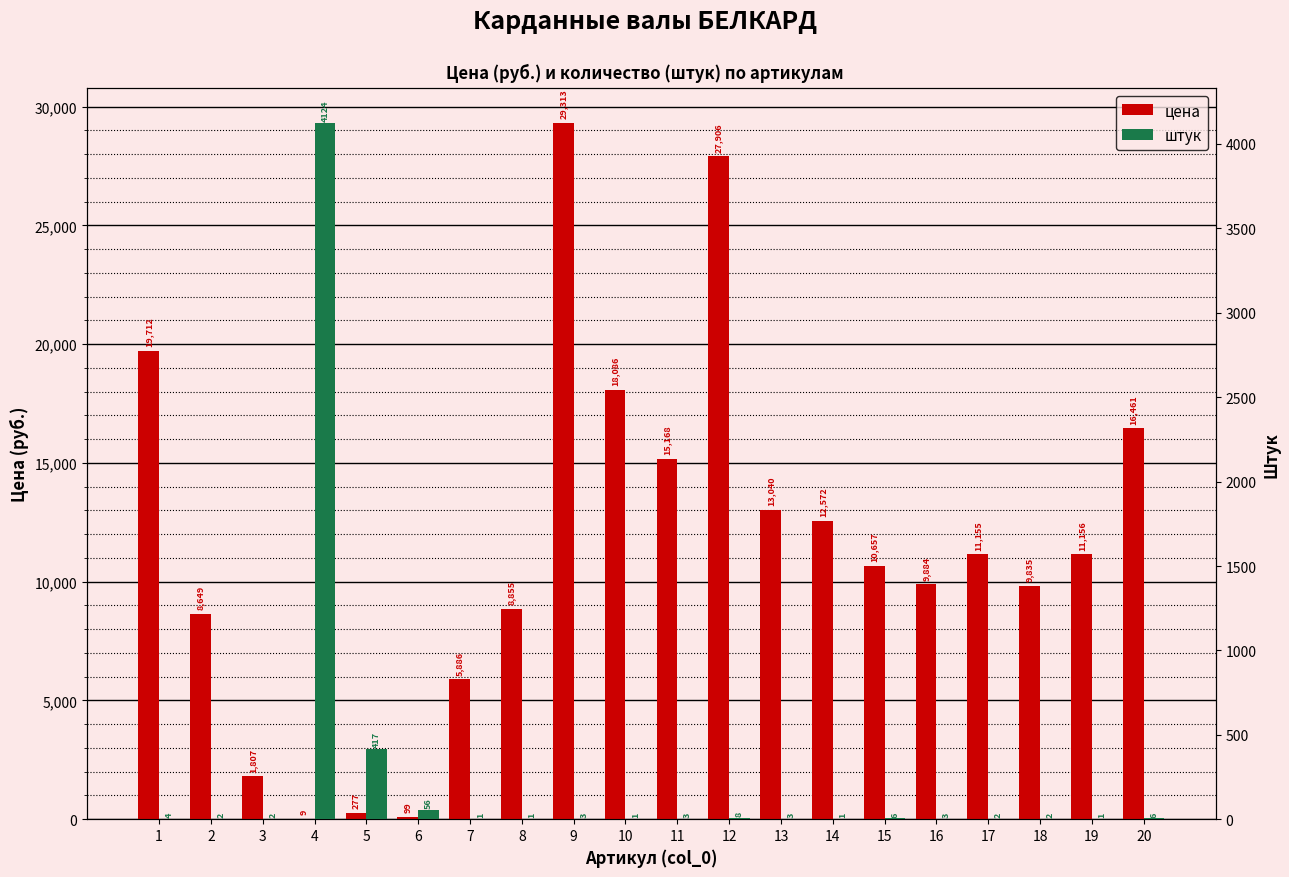

Rank the series by their average value, from highest to lowest.

цена, штук